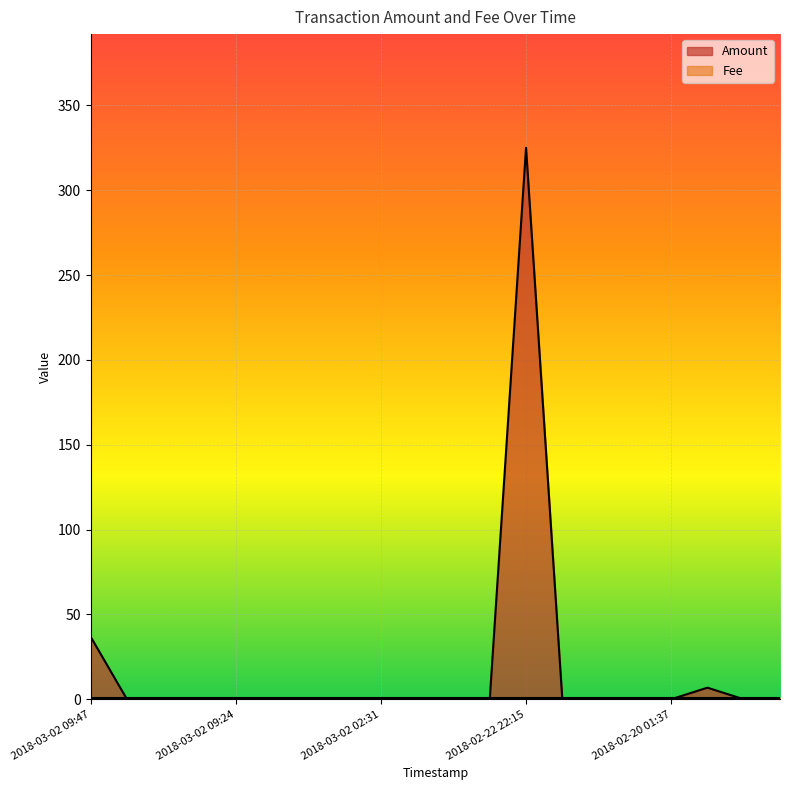

Rank the categories by value from lowest to highest.

2018-03-02 09:39, 2018-03-02 09:32, 2018-03-02 09:26, 2018-03-02 09:24, 2018-03-02 06:16, 2018-03-02 06:08, 2018-03-02 03:18, 2018-03-02 02:31, 2018-03-02 02:28, 2018-02-26 20:37, 2018-02-26 20:28, 2018-02-22 22:02, 2018-02-22 21:59, 2018-02-21 05:38, 2018-02-20 01:37, 2018-02-19 20:27, 2018-02-19 20:16, 2018-02-20 00:15, 2018-03-02 09:47, 2018-02-22 22:15